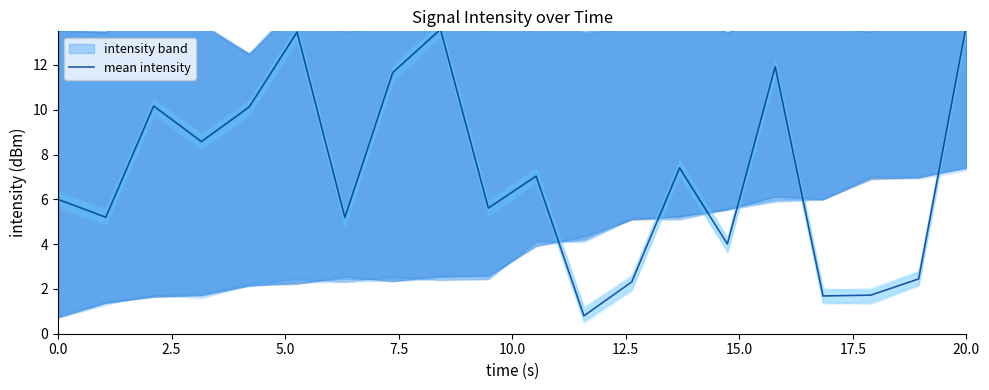

The value at 12.5 is 13.5. True or false?

True